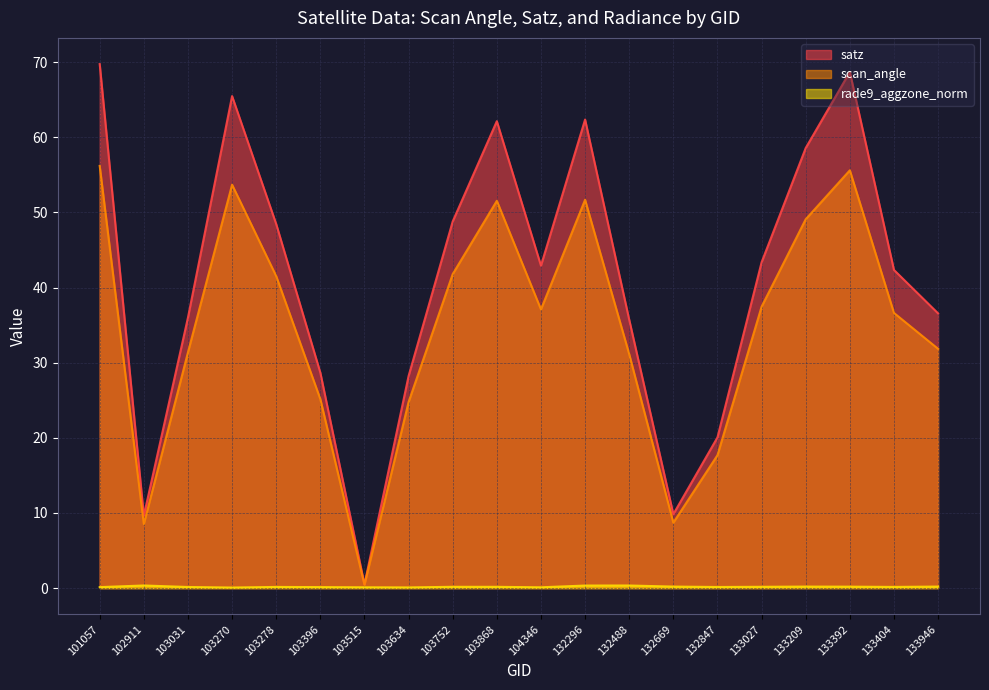

True or false: satz and rade9_aggzone_norm intersect in this chart.

False